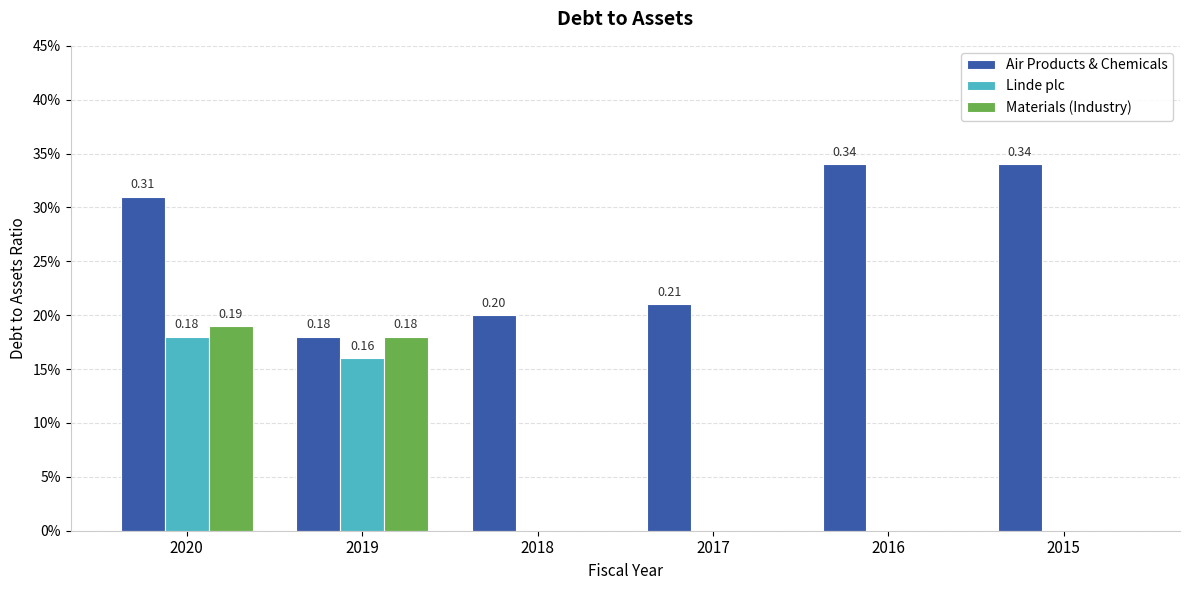

List the series in order of their peak value, highest first.

Air Products & Chemicals, Materials (Industry), Linde plc